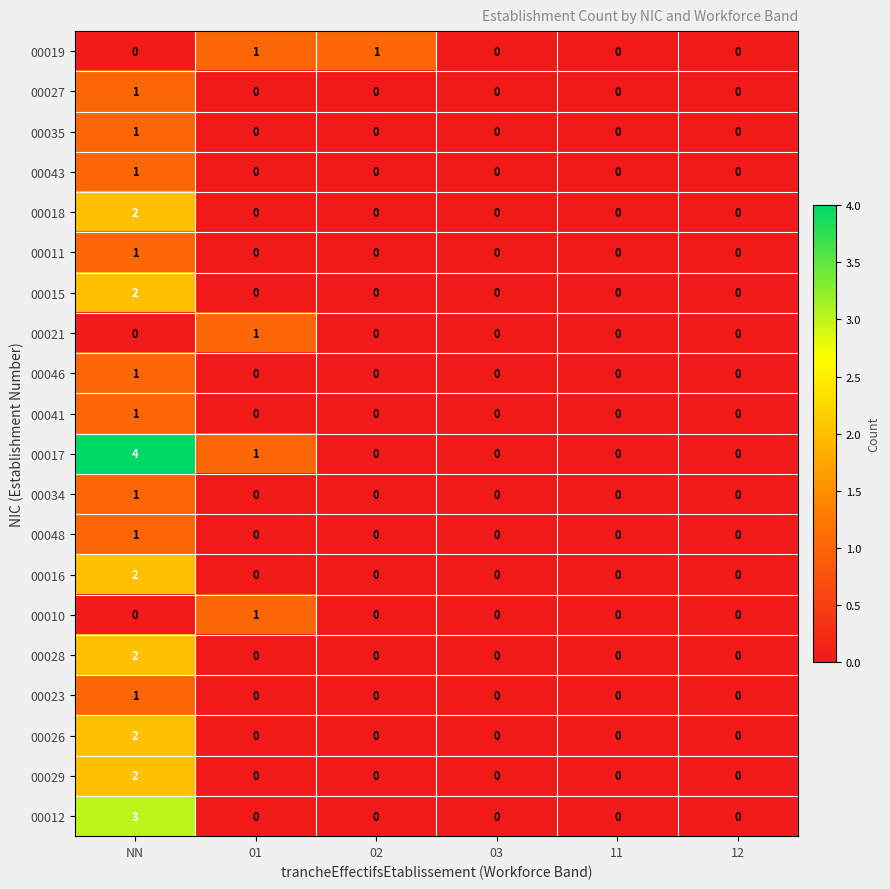

At which category does the chart reach its peak across all series?

NN